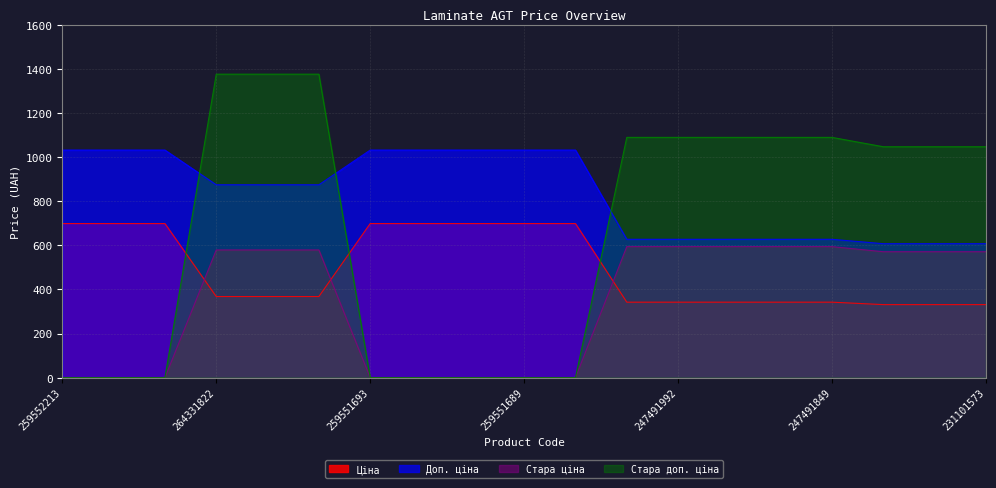

True or false: Стара ціна and Доп. ціна cross at least once.

False